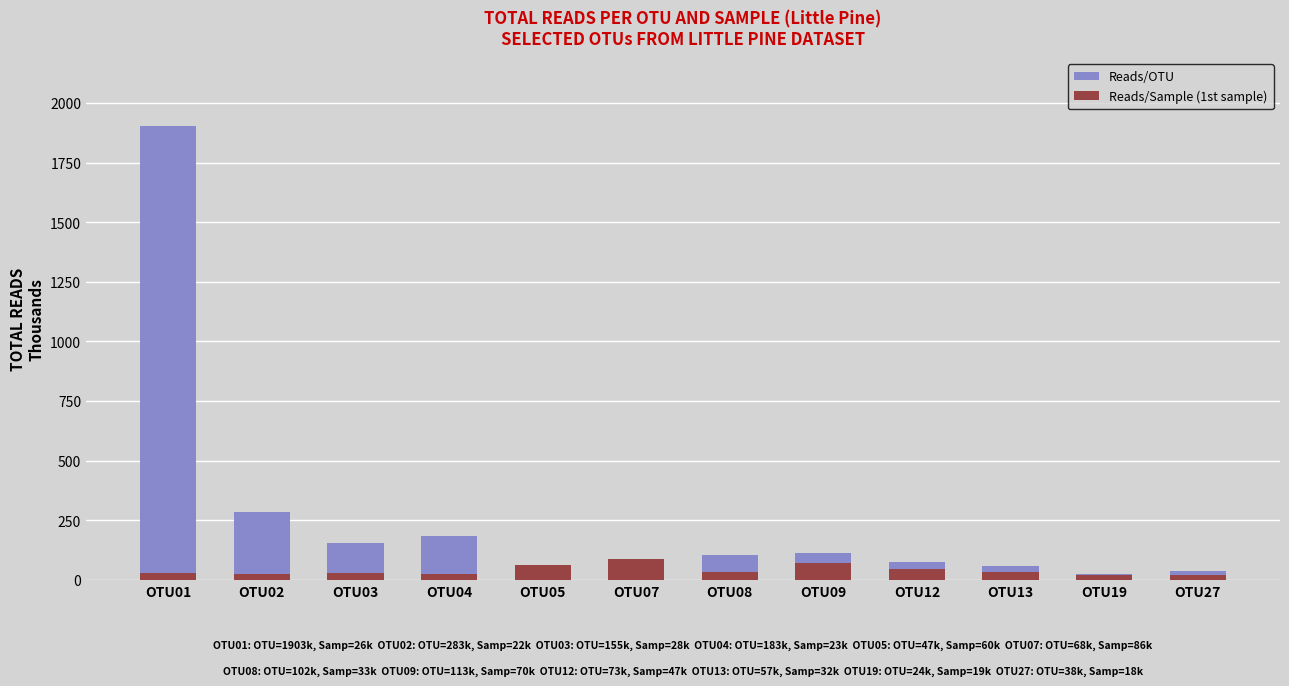

What is the difference between the maximum and minimum values in the Reads/OTU series?

1879091